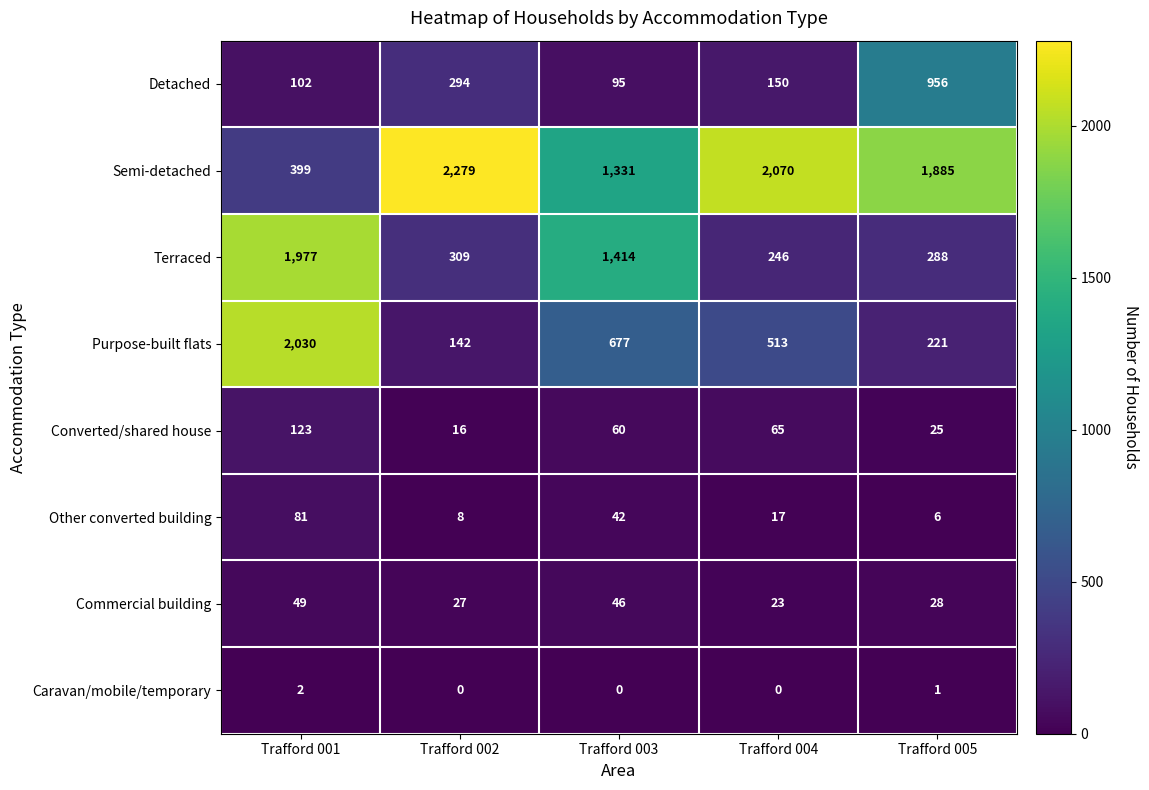

List the series in order of their peak value, lowest first.

Caravan/mobile/temporary, Commercial building, Other converted building, Converted/shared house, Detached, Terraced, Purpose-built flats, Semi-detached